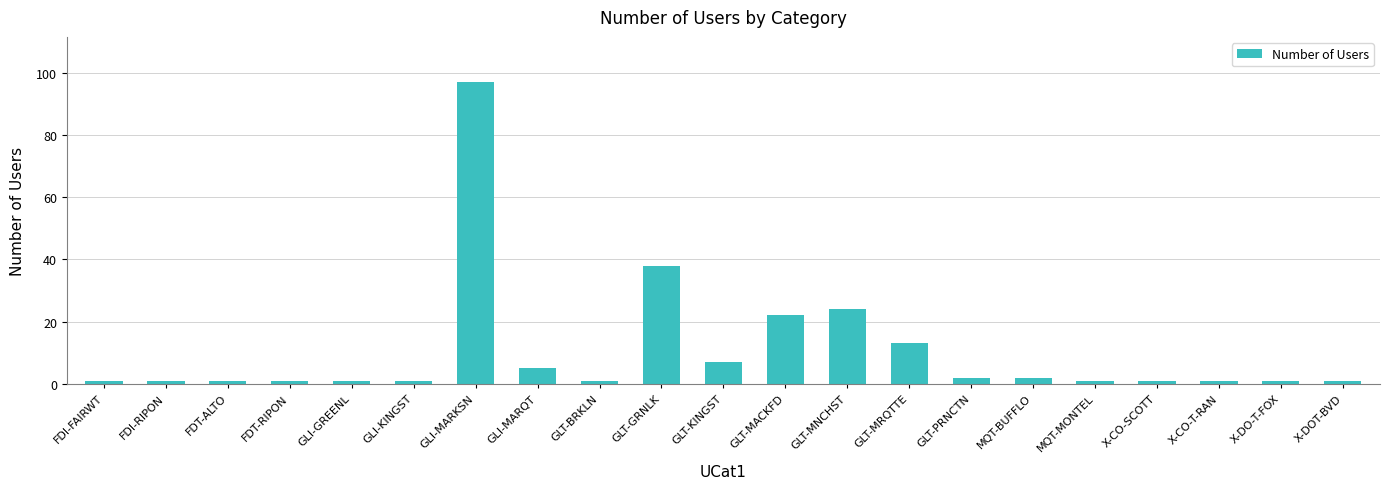

True or false: the data shows 1 at FDT-ALTO.

True